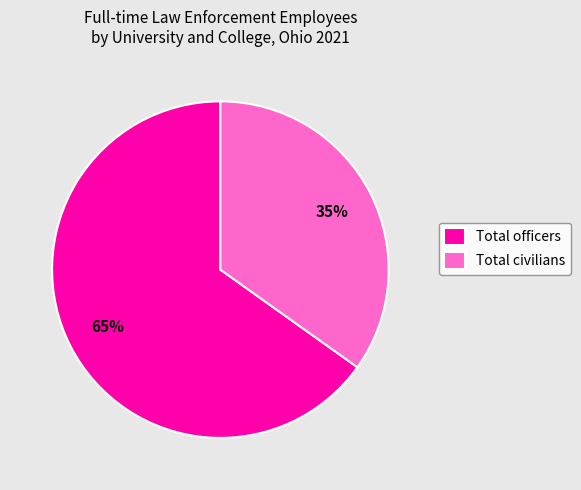

To the nearest percent, what portion does Total officers represent?

65%